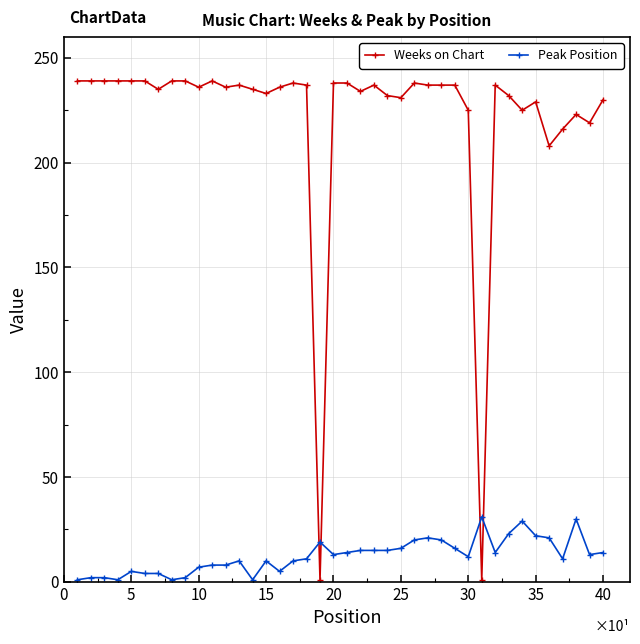

Rank the series by their average value, from highest to lowest.

Weeks on Chart, Peak Position